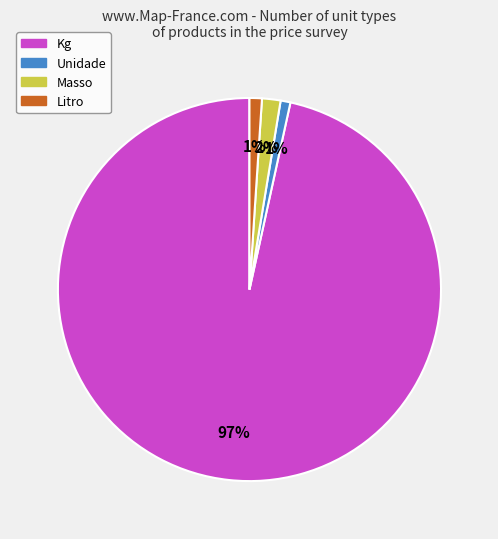

Which category accounts for the majority?

Kg